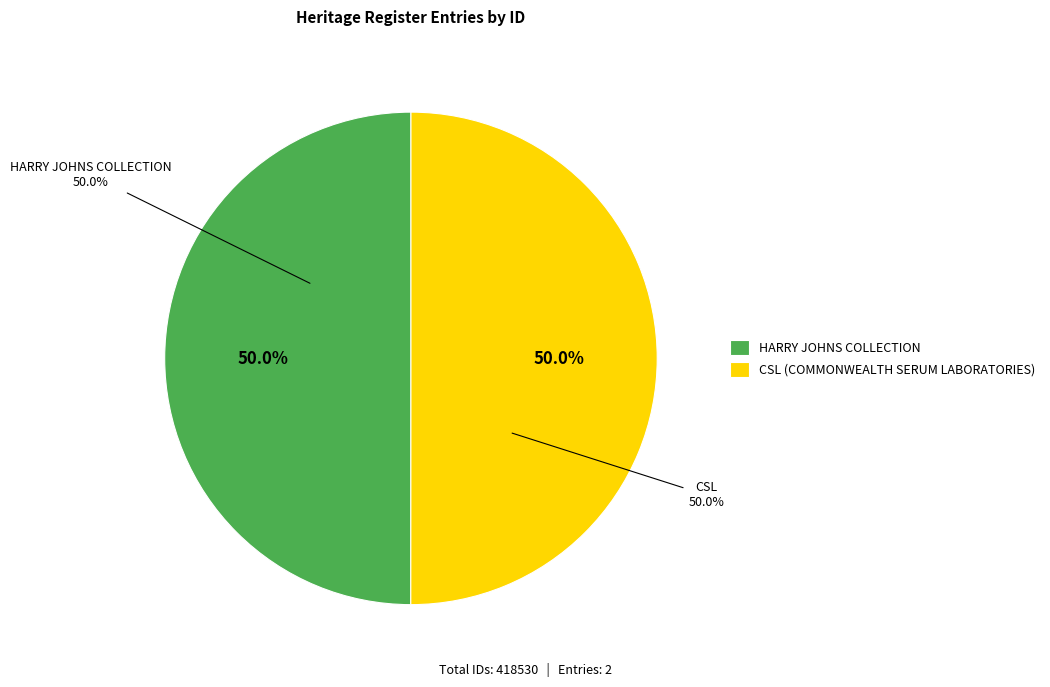

Which slice is the largest?

CSL (COMMONWEALTH SERUM LABORATORIES)